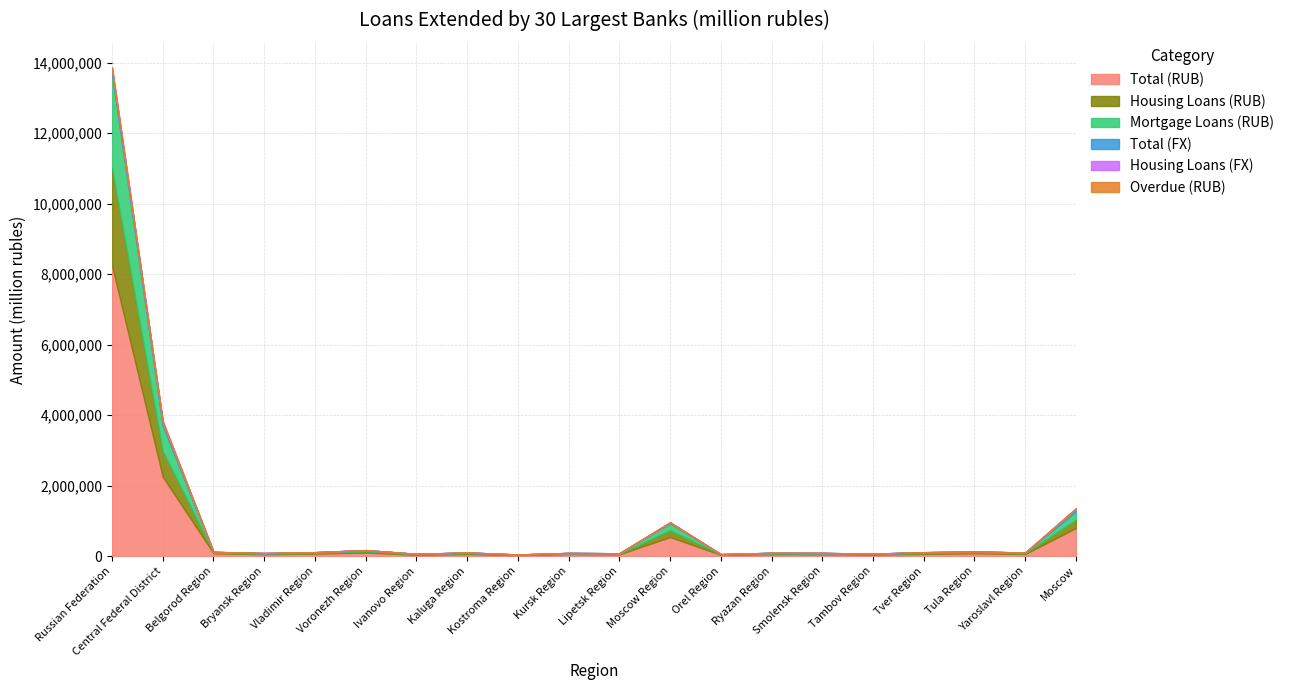

True or false: Housing Loans (FX) and Mortgage Loans (RUB) cross at least once.

False